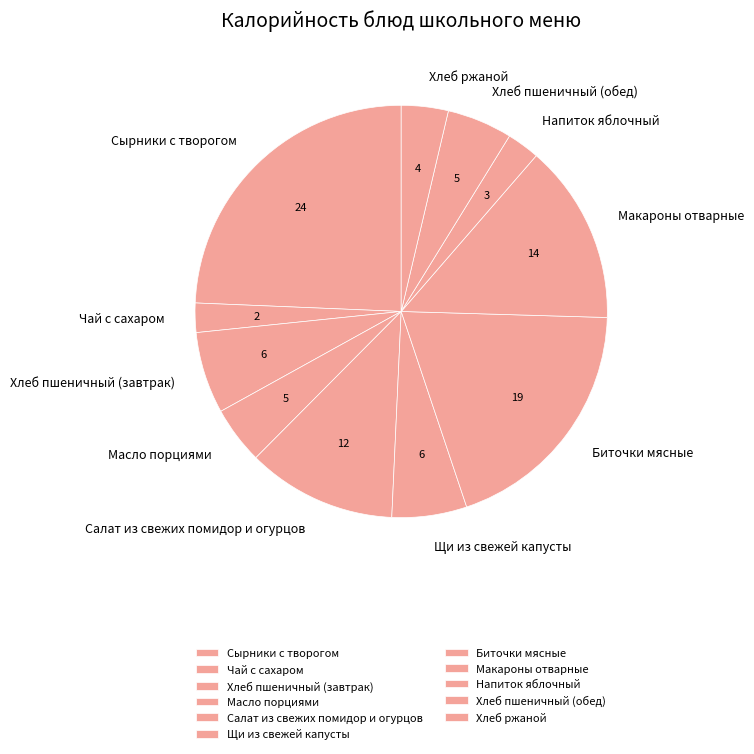

Do Макароны отварные and Масло порциями together represent more than half of the pie?

No